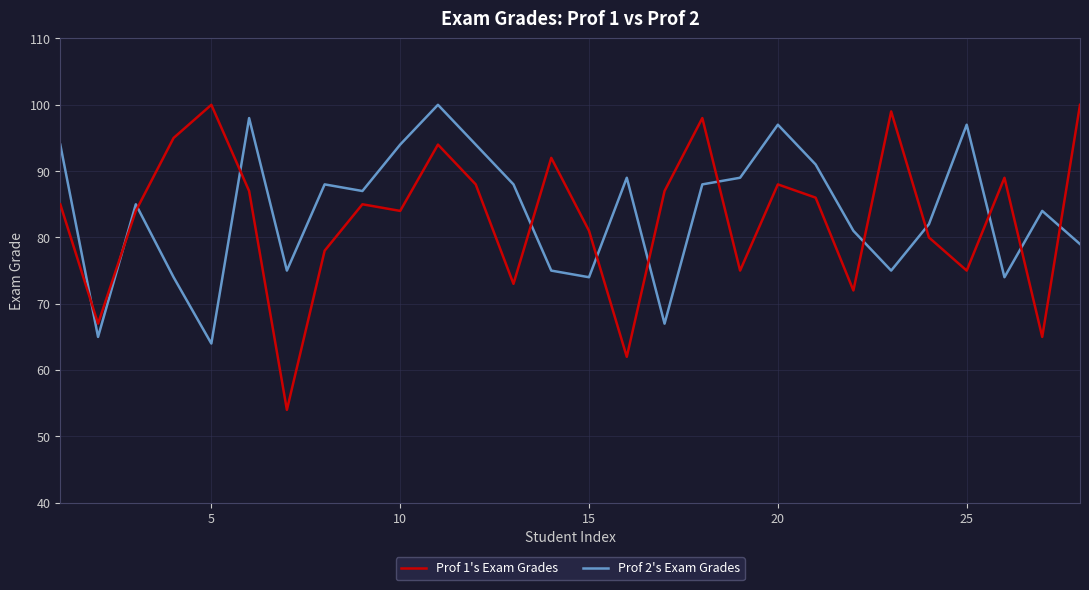

Which series ends up on top after the final intersection of Prof 1's Exam Grades and Prof 2's Exam Grades?

Prof 1's Exam Grades